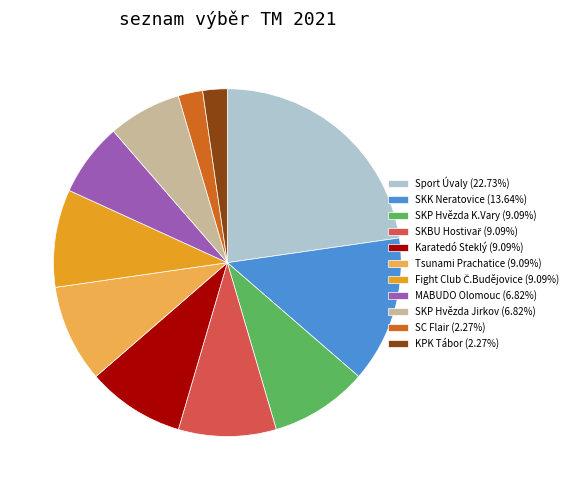

Approximately how many times larger is the value at Karatedó Steklý (9.09%) compared to SKP Hvězda K.Vary (9.09%)?

1.0